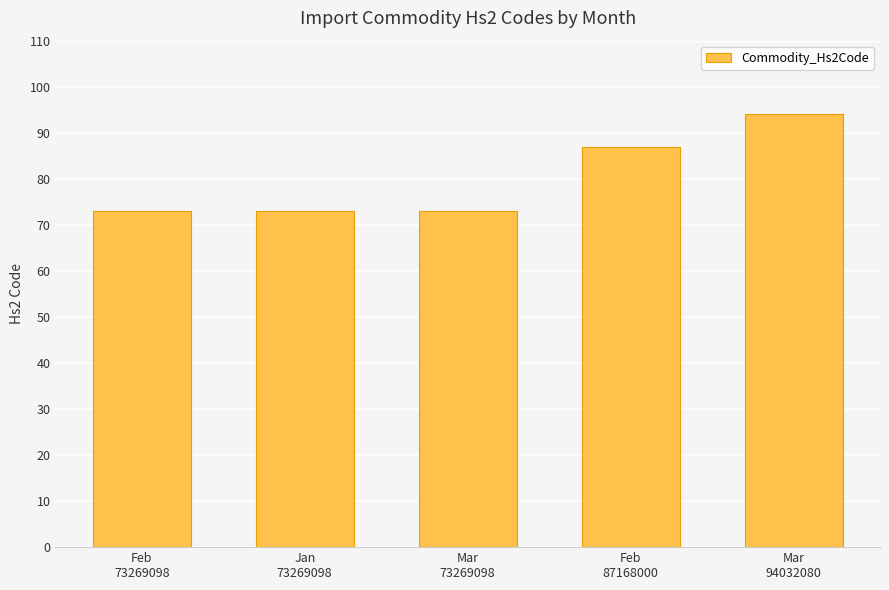

What is the difference between the values at Mar
73269098 and Feb
87168000?

14